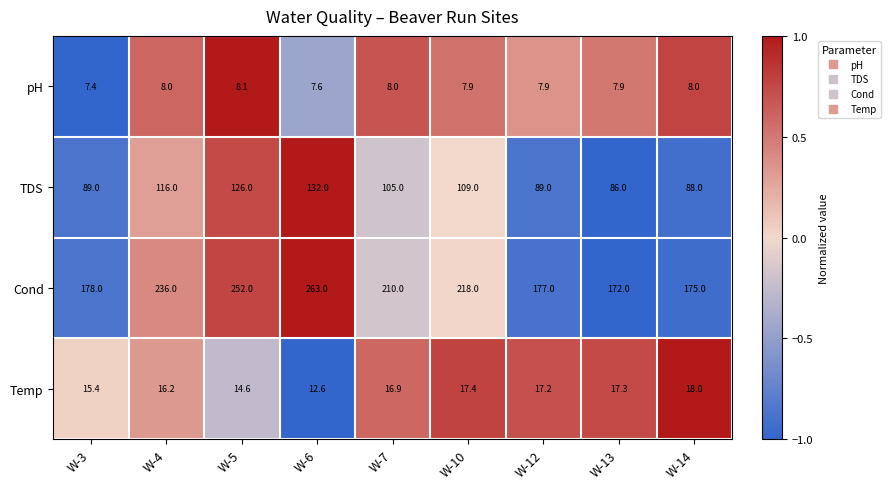

How many categories are shown in the chart?

9